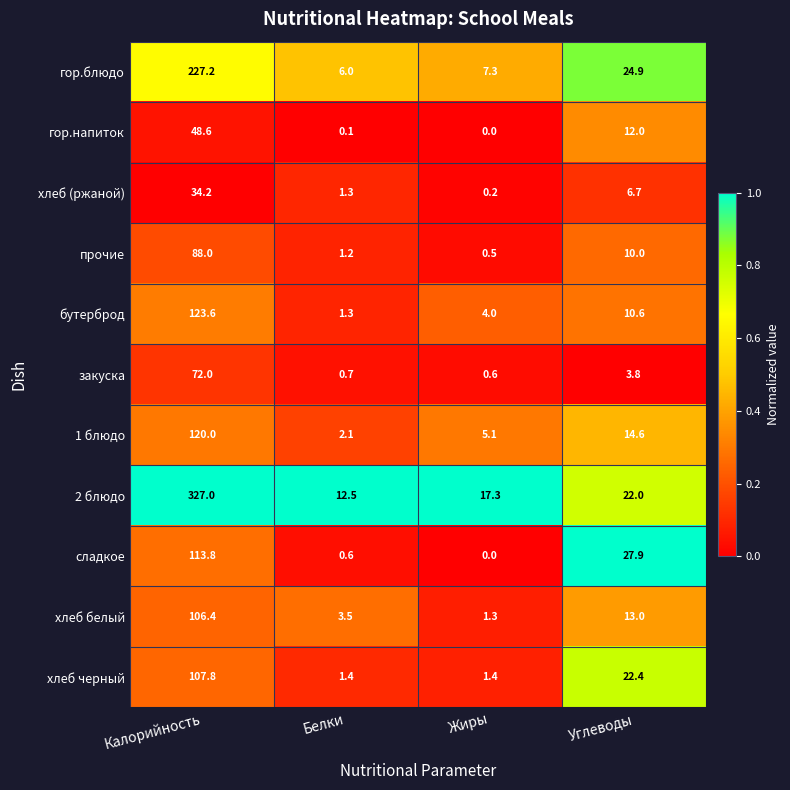

At which category is the sum across all series the highest?

Калорийность